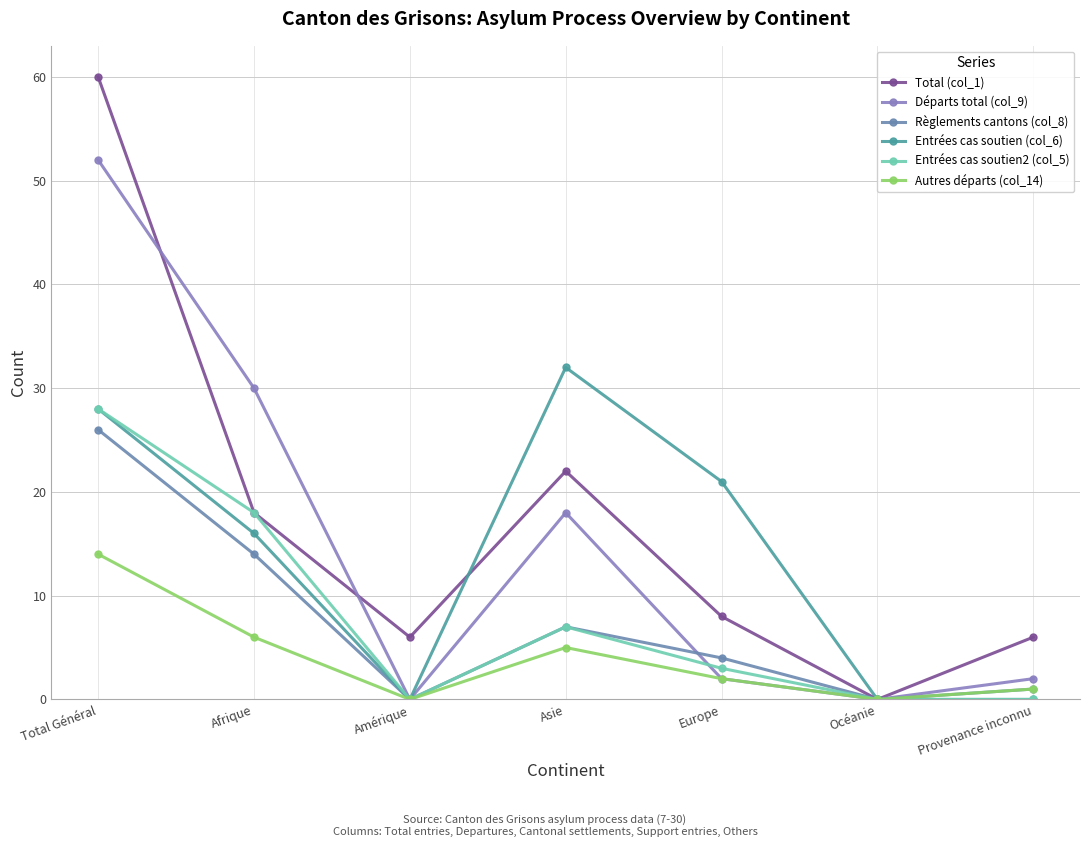

What is the sum of the Autres départs (col_14) values at Afrique and Océanie?

6